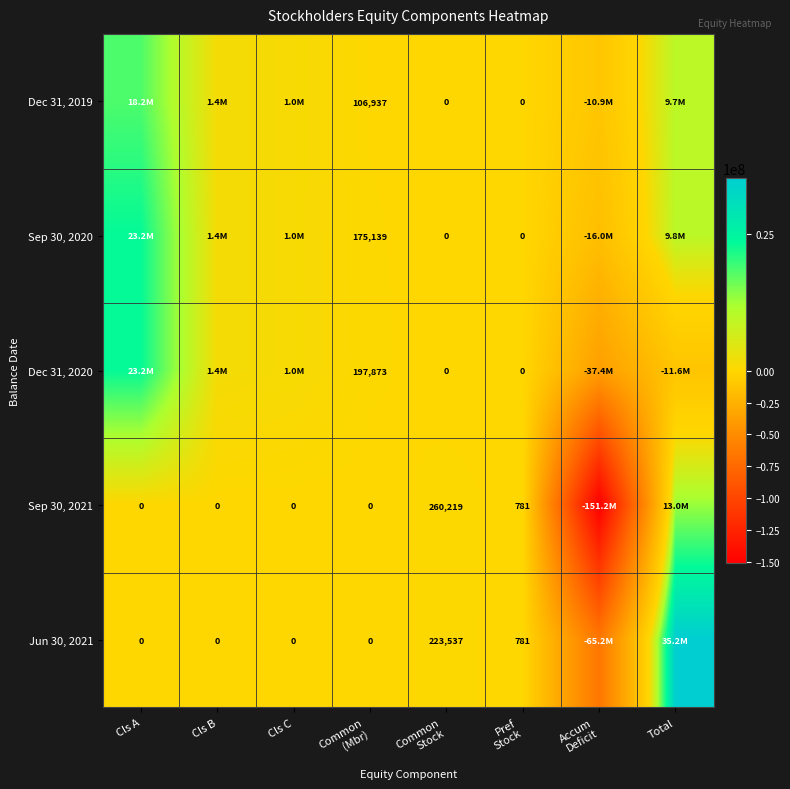

At which category is the sum across all series the highest?

Cls A